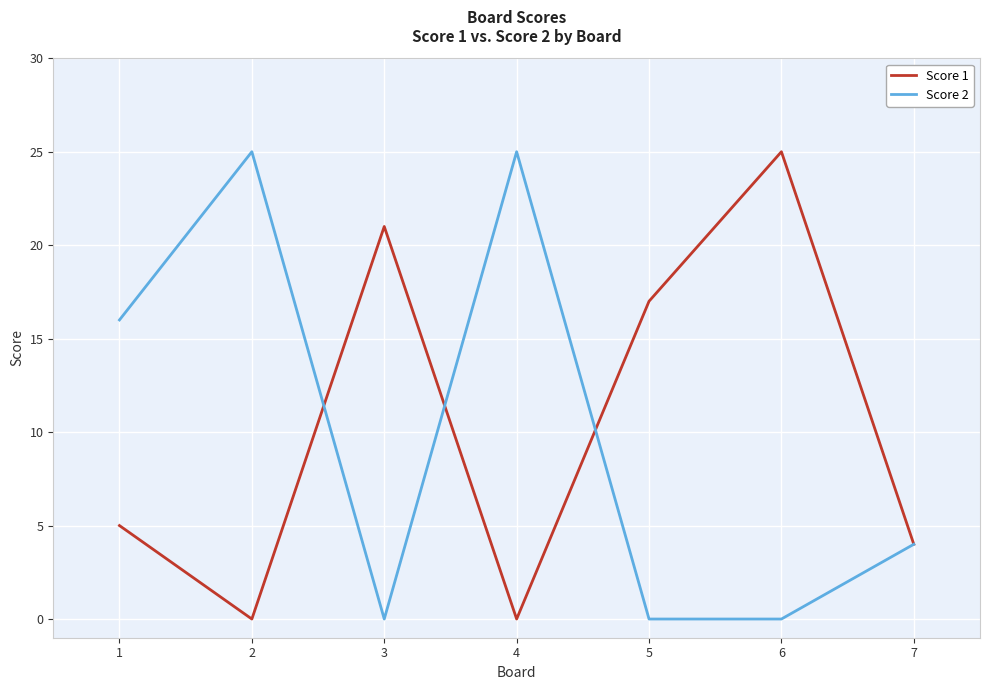

What is the total value across all series at 6?

25